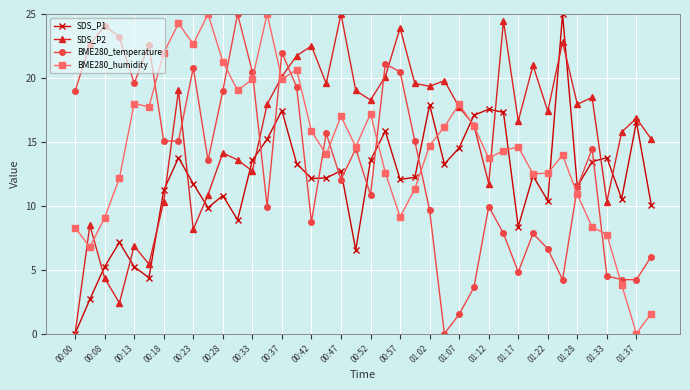

Which series has the largest total across all categories?

SDS_P2